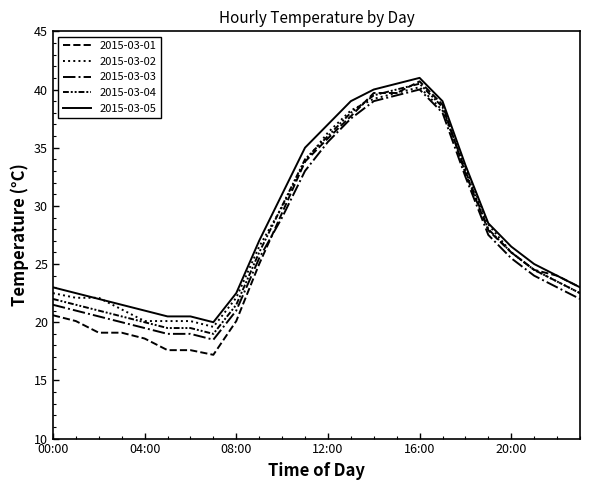

Is this an area chart (filled region under the line)?

No